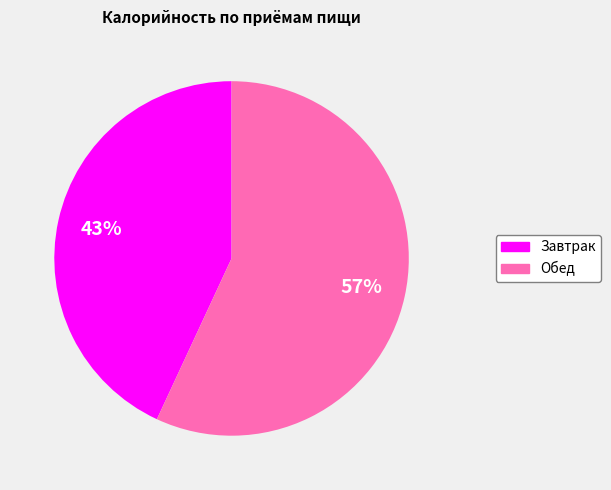

True or false: Завтрак accounts for 43% of the total.

True